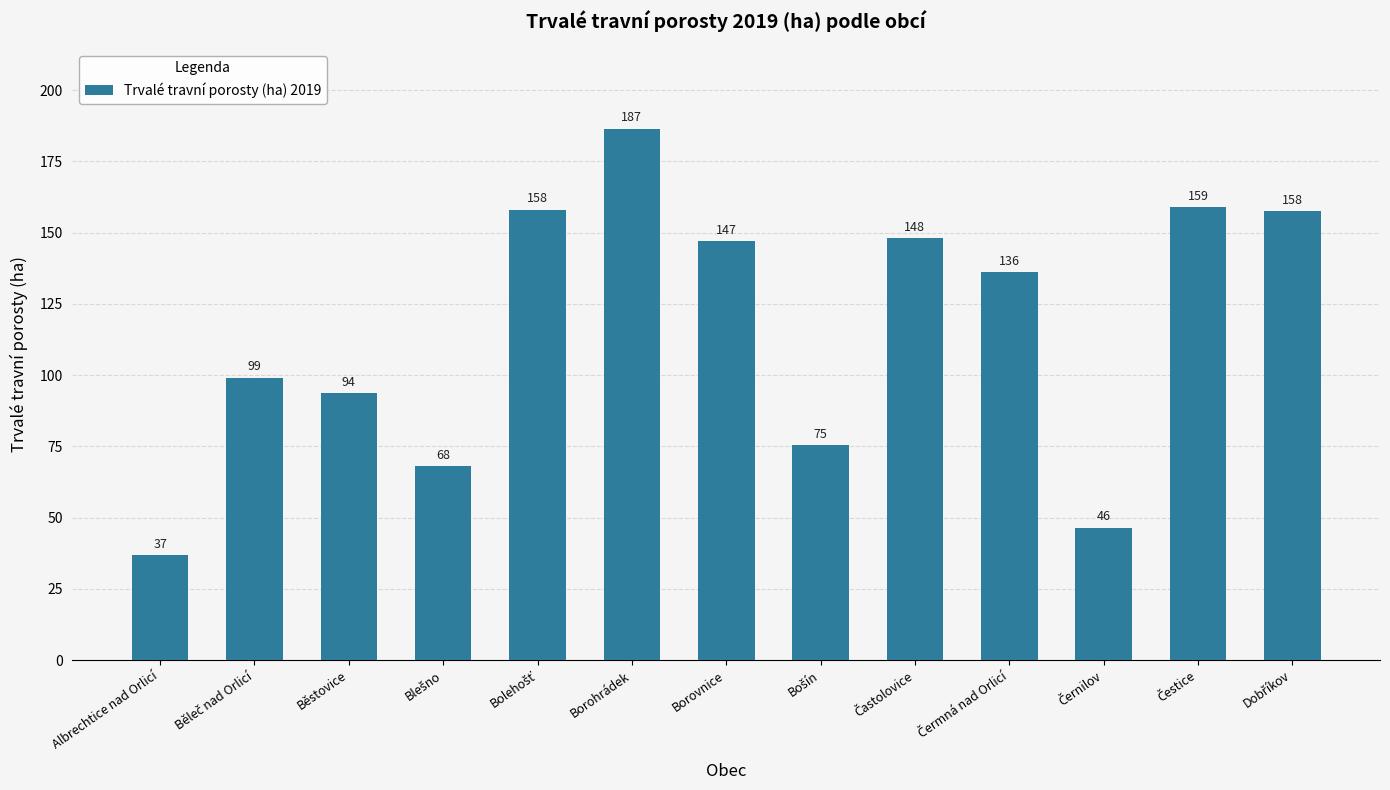

Does the chart contain any negative values?

No